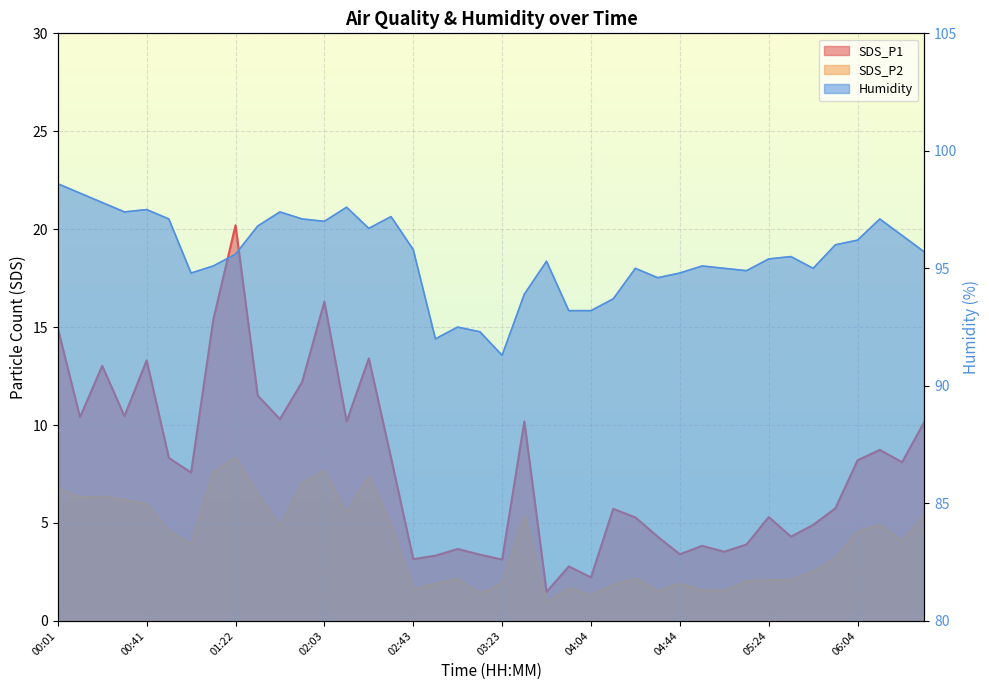

True or false: Humidity and SDS_P2 cross at least once.

False